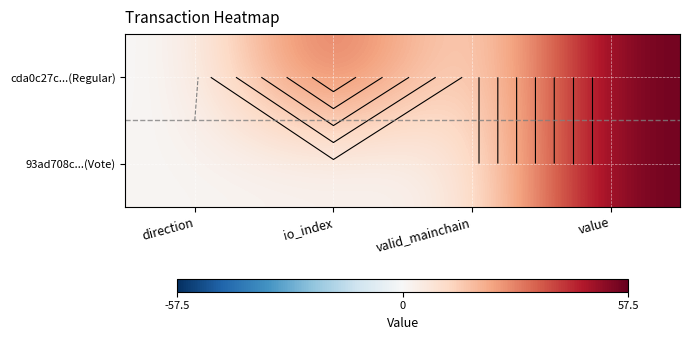

Where is 93ad708c...(Vote) nearest to the value 29?

io_index